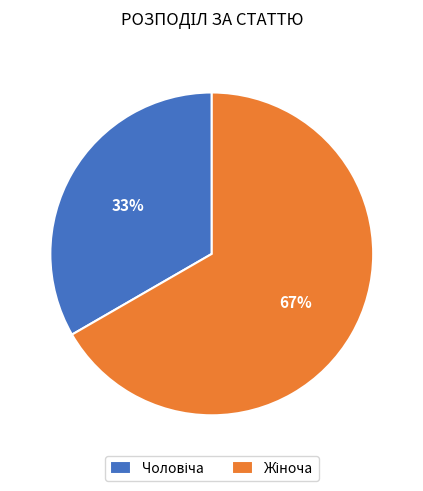

To the nearest percent, what is the average slice percentage?

50%